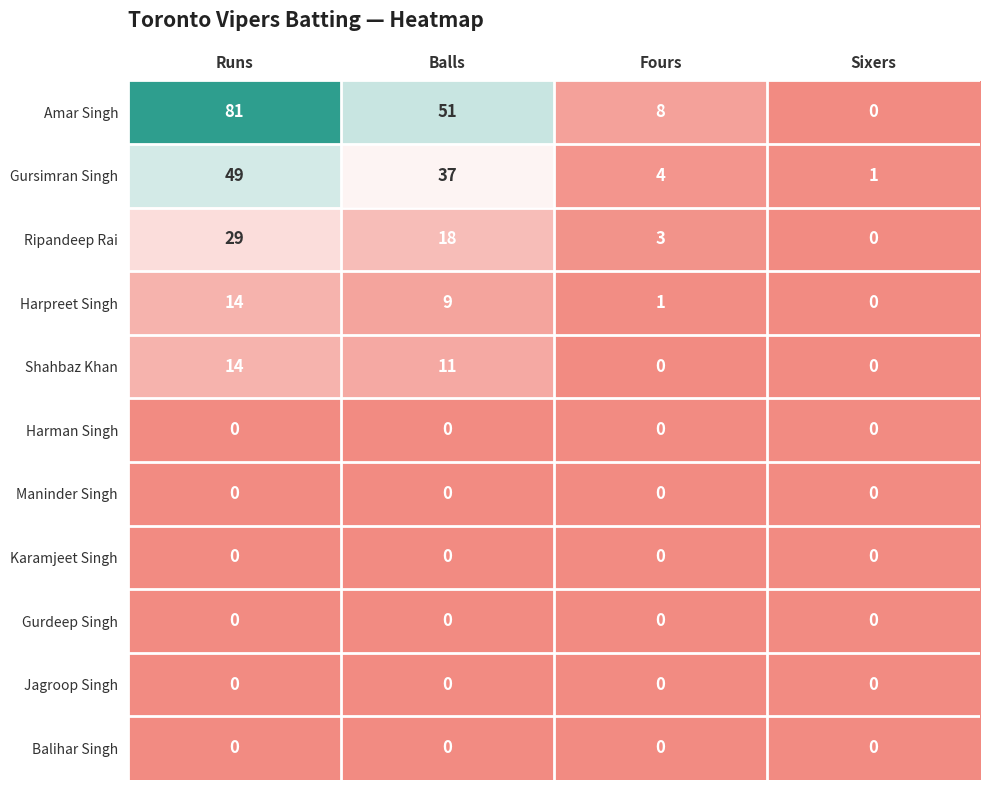

Where is Amar Singh nearest to the value 40?

Balls